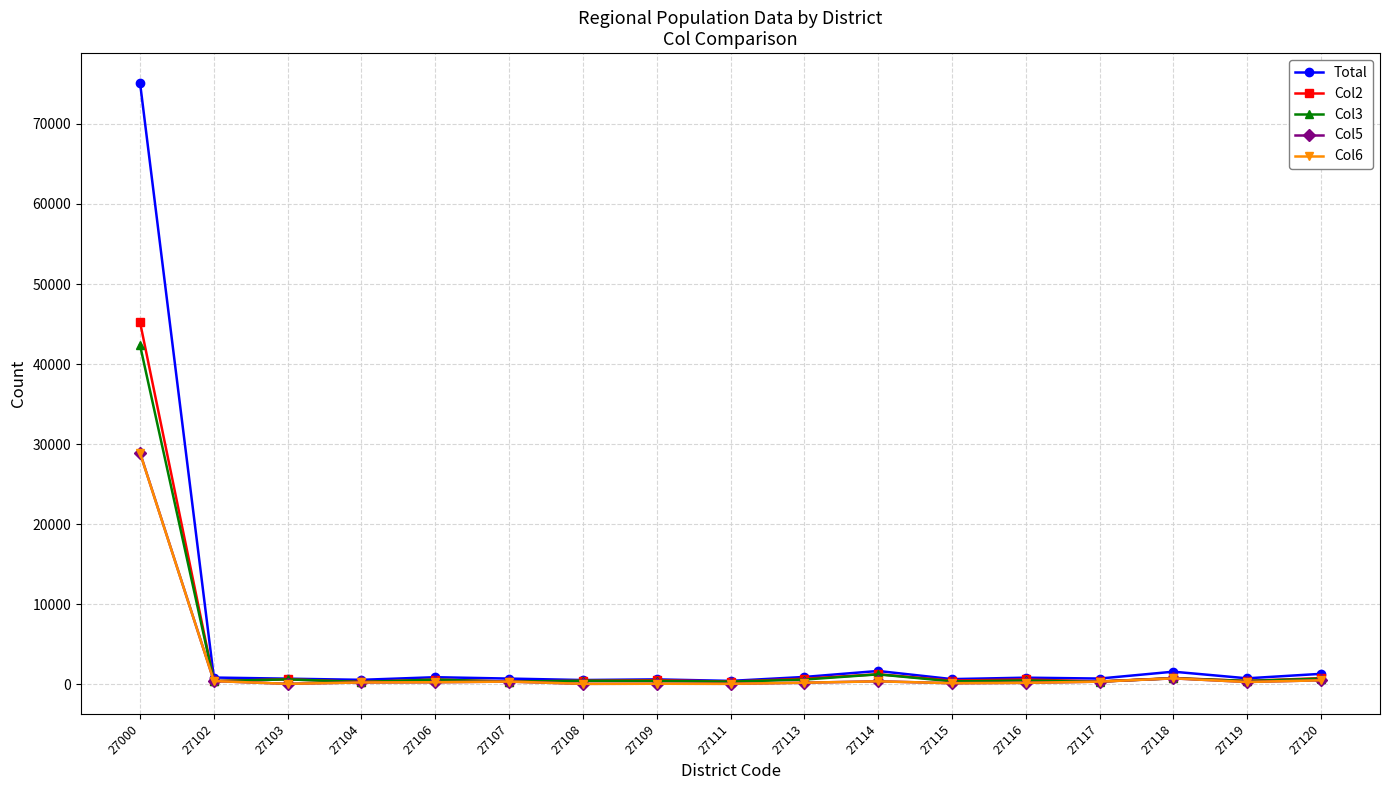

At which category is the sum across all series the highest?

27000